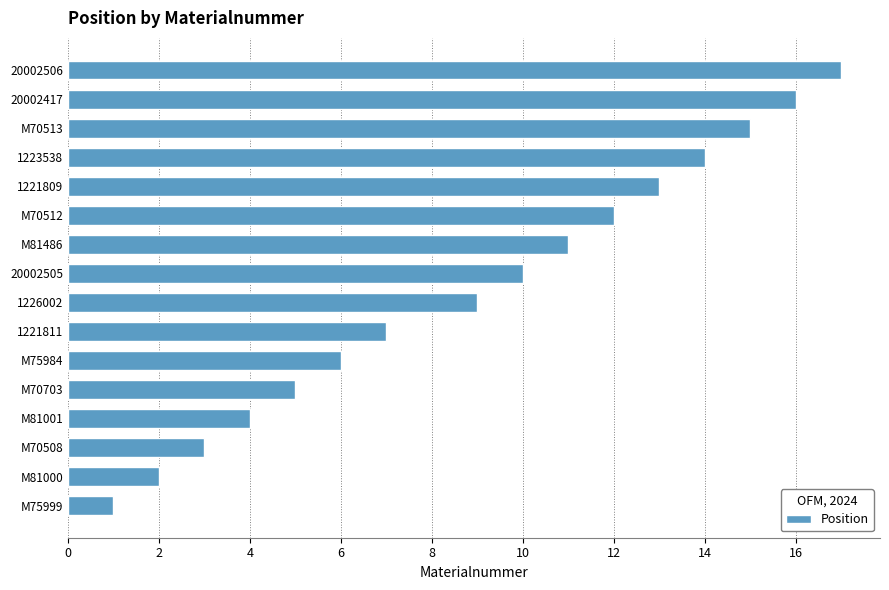

What is the smallest value displayed?

1